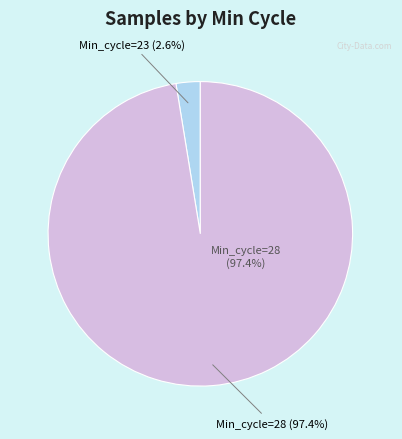

Between 28 and 28, which is larger?

28